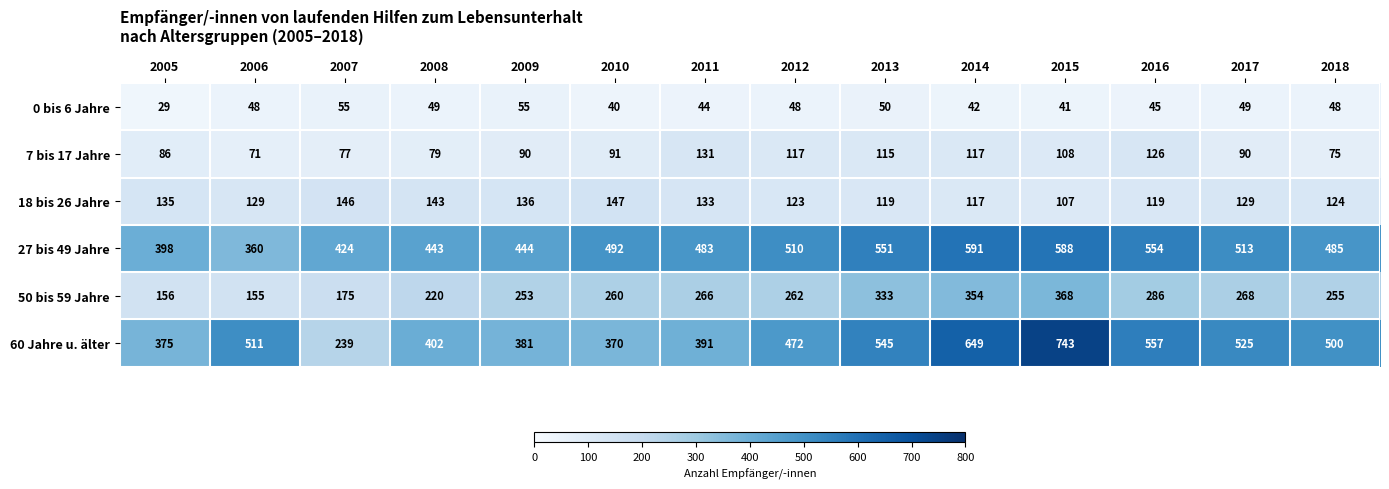

The 7 bis 17 Jahre series shows 185 at 2011. True or false?

False